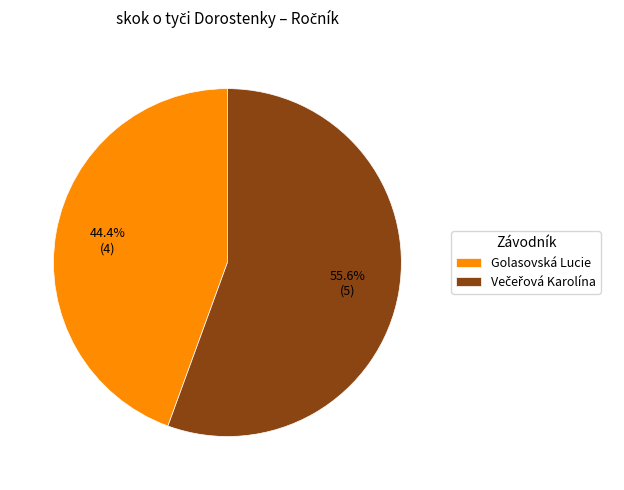

Does any single category account for the majority?

Yes